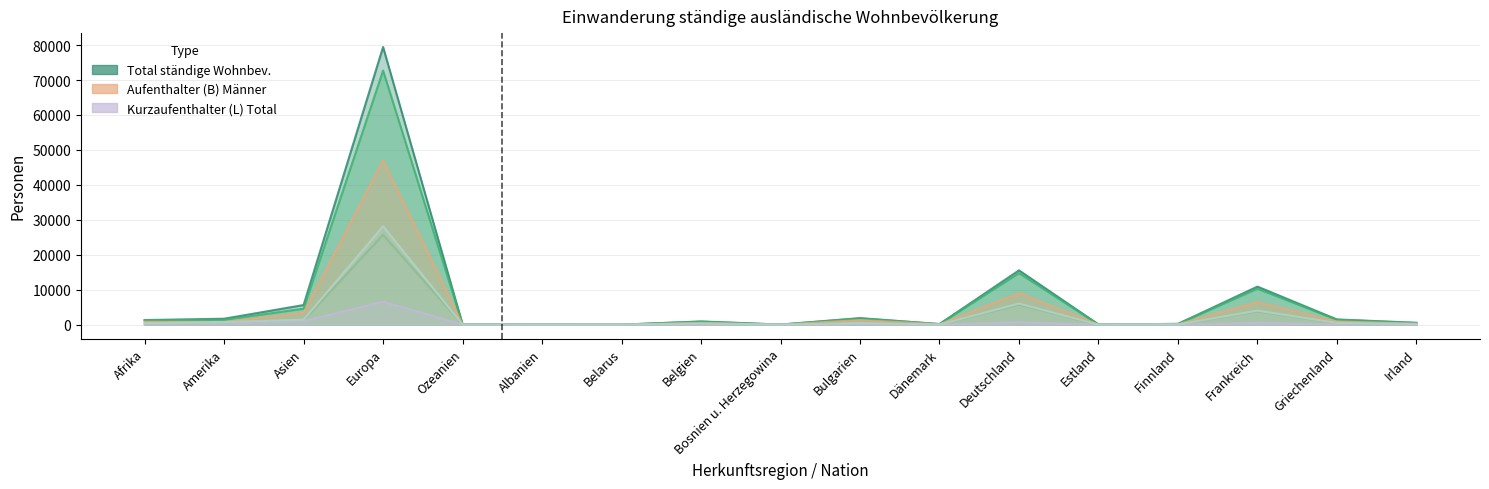

At which label is Aufenthalter (B) Frauen closest to 12865?

Deutschland